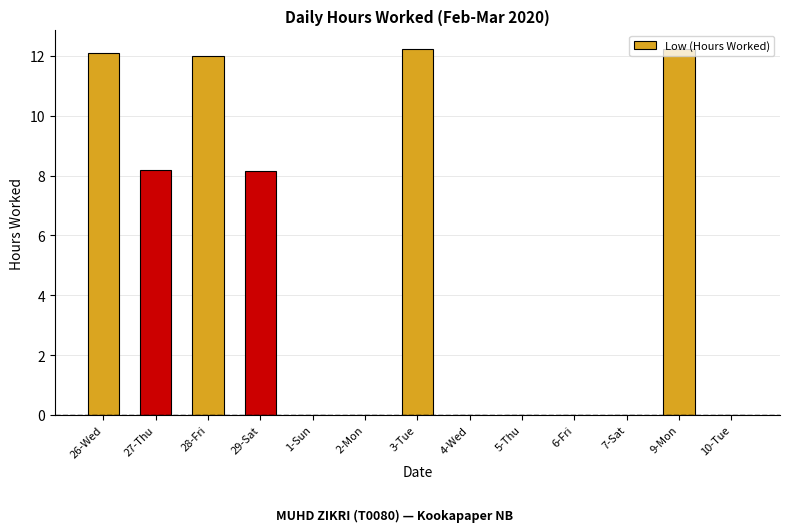

Is it true that the value at 2-Mon is 0.0?

True